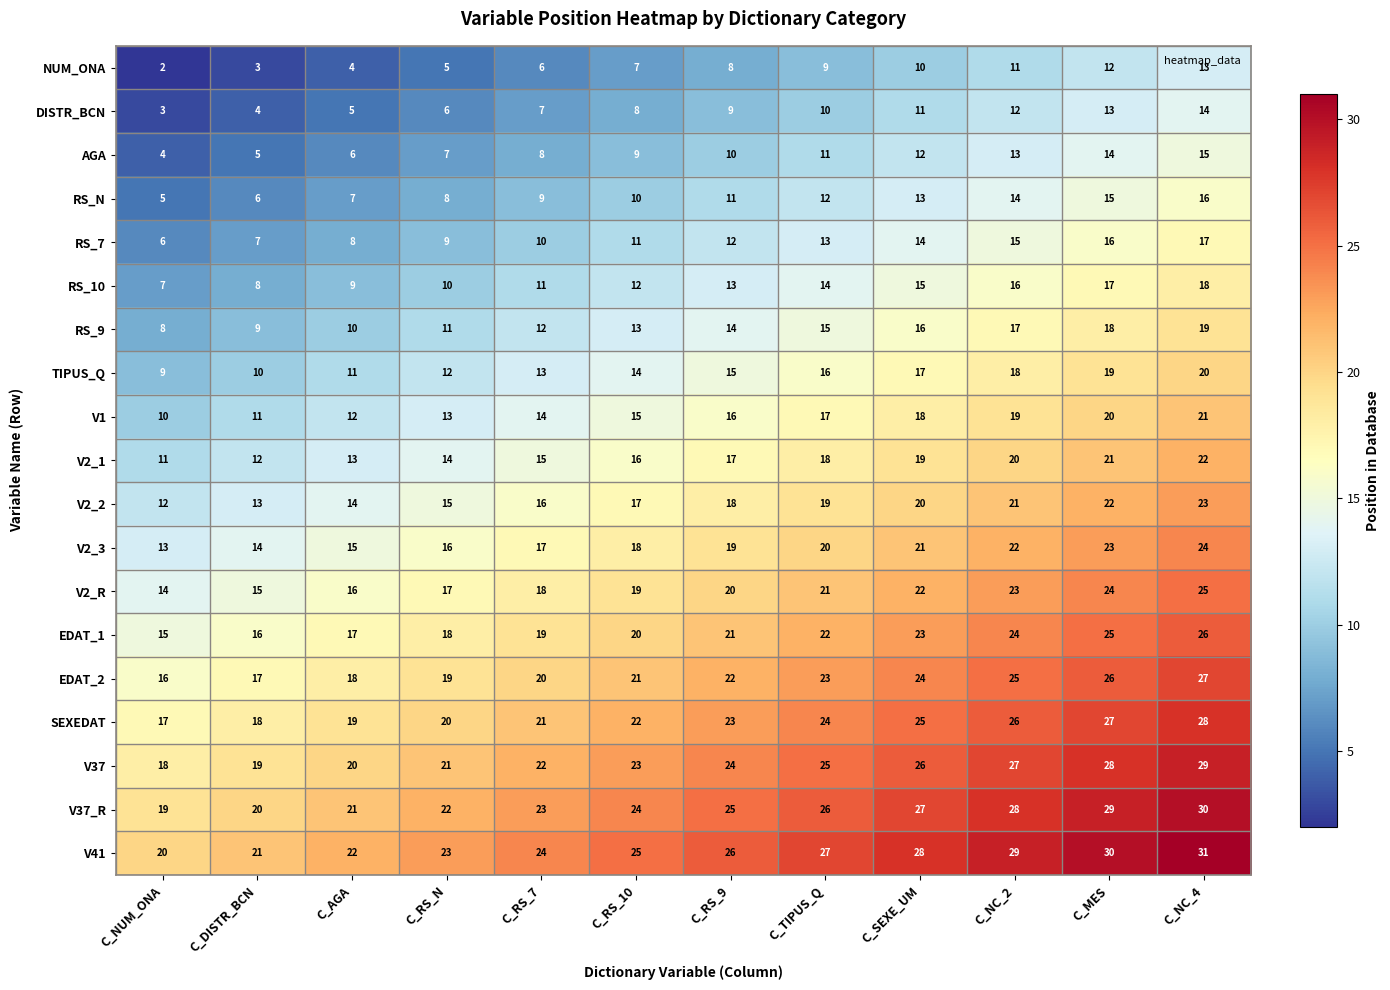

What is the sum of all AGA values?

114